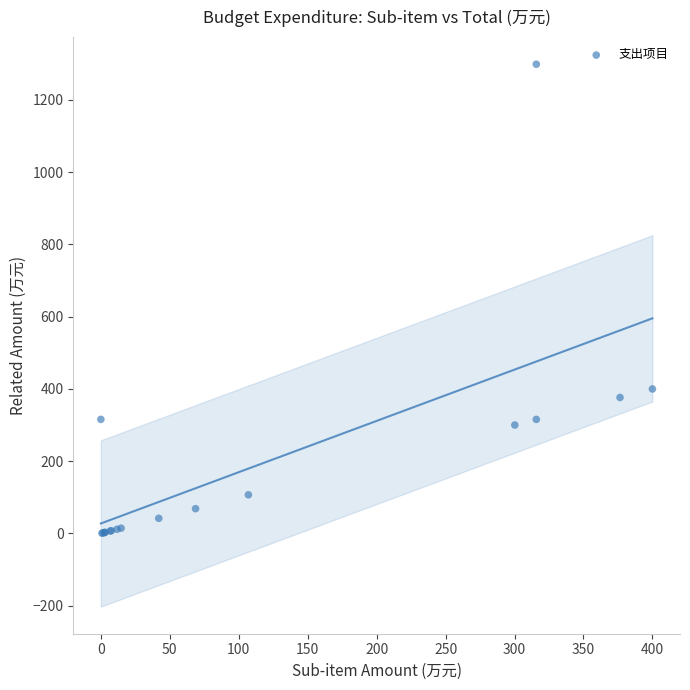

What Y value in the scatter plot is closest to 649?

400.0